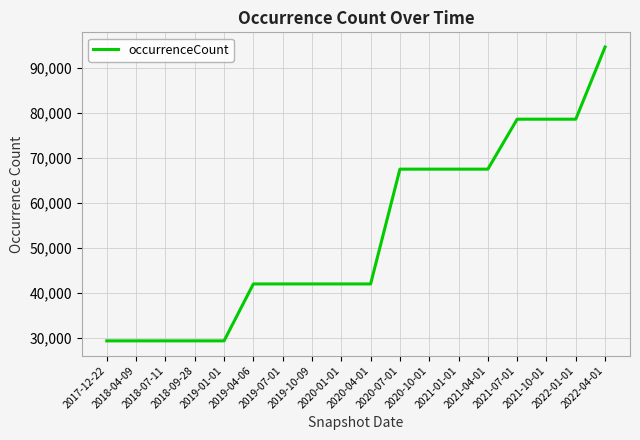

Which label corresponds to the largest value in the chart?

2022-04-01